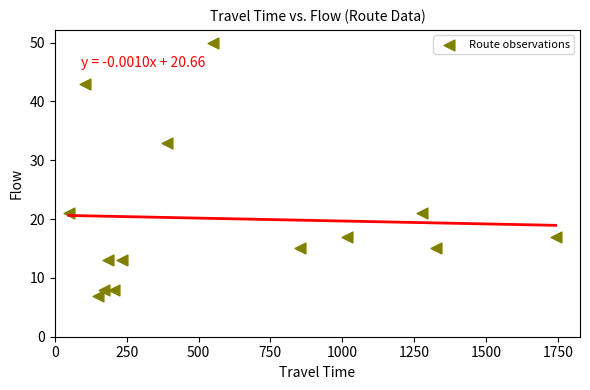

What is the range of X values (max minus min)?

1693